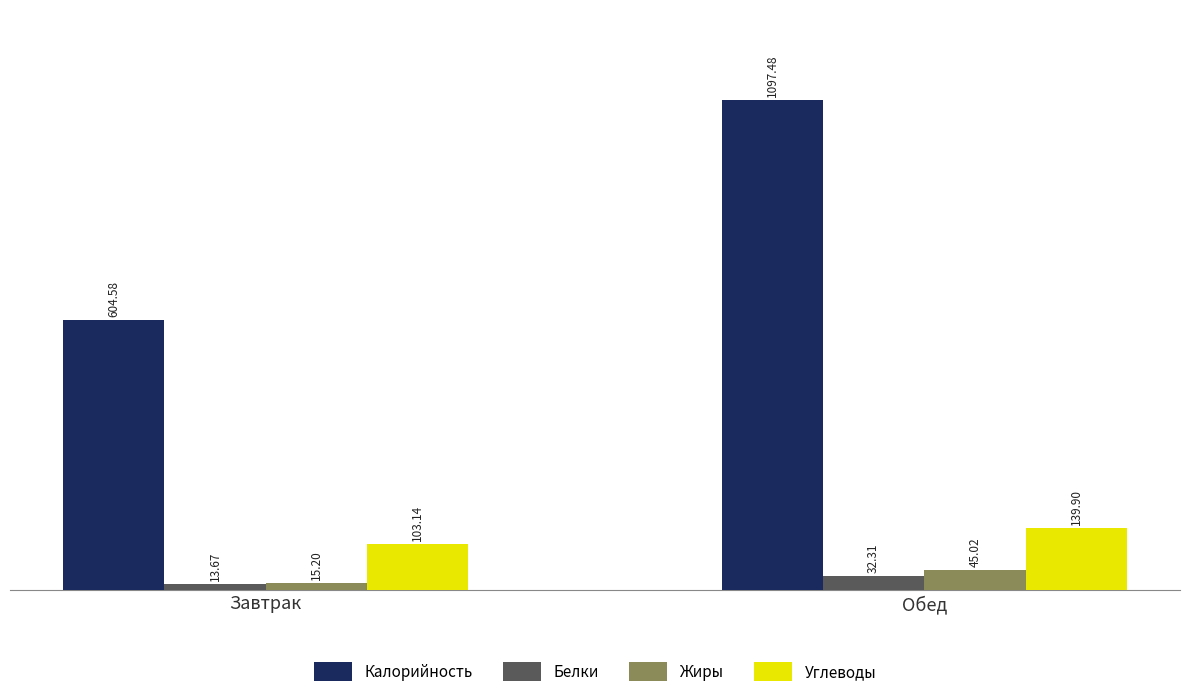

Which series has the largest total across all categories?

Калорийность